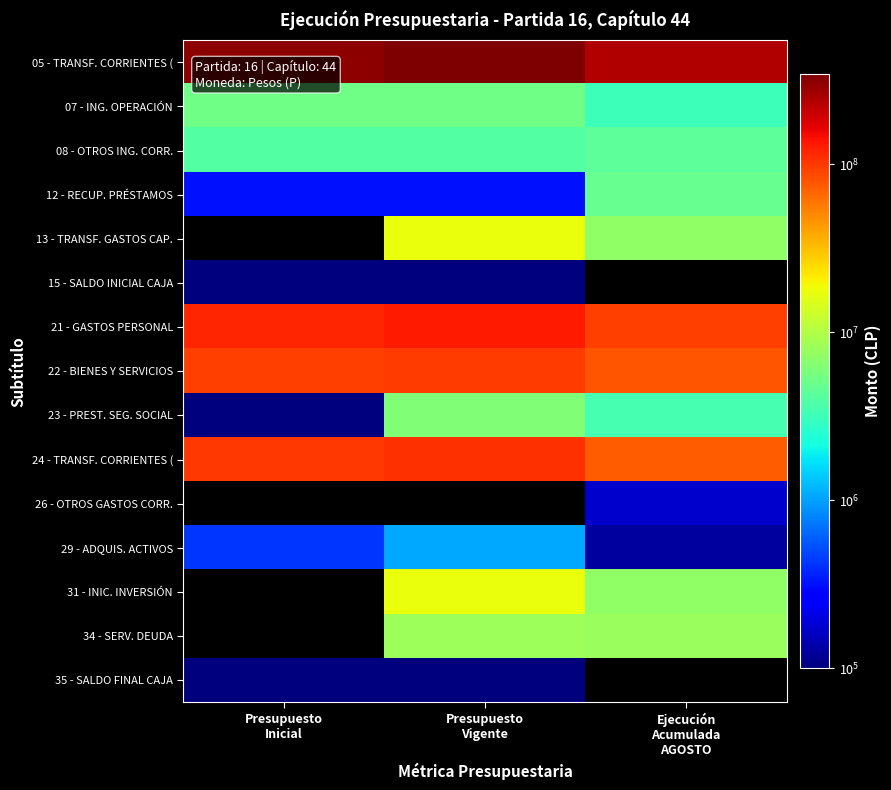

Count the 23 - PREST. SEG. SOCIAL values in the range 19778 to 6202966.

3